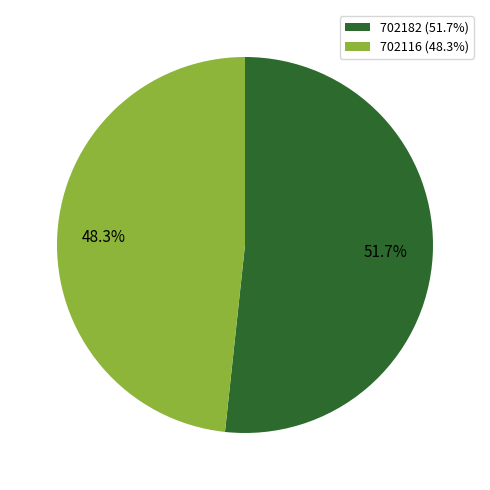

To the nearest percent, what percentage of the pie is 702116?

48%